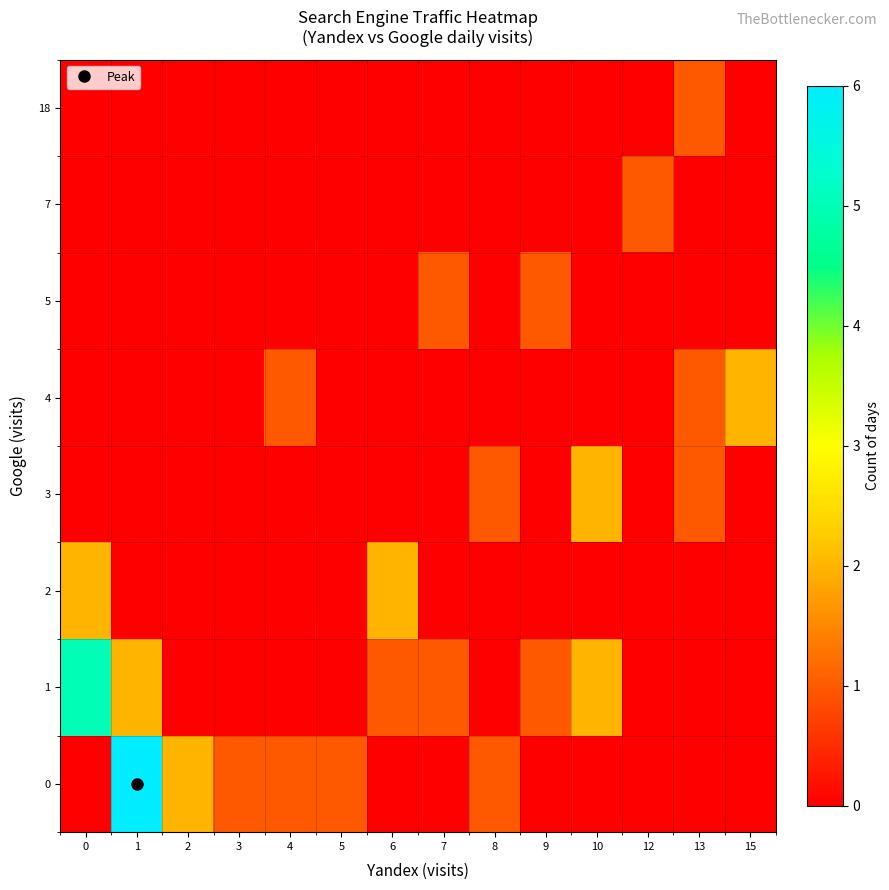

List the series in order of their peak value, highest first.

row_0, row_1, row_2, row_3, row_4, row_5, row_6, row_7